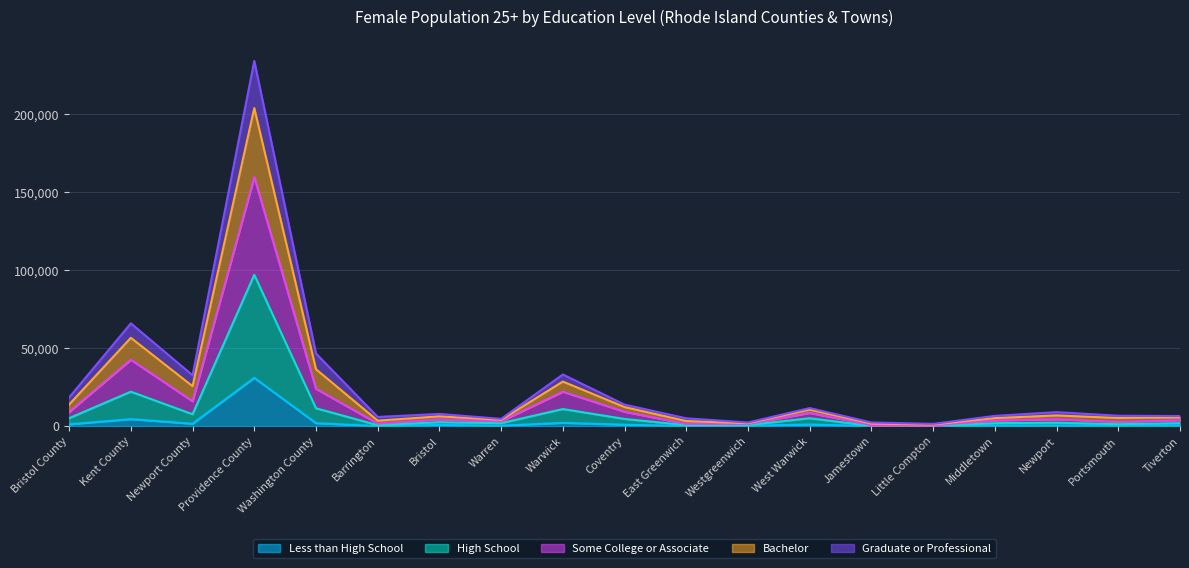

Where is the first local minimum for High School?

Newport County